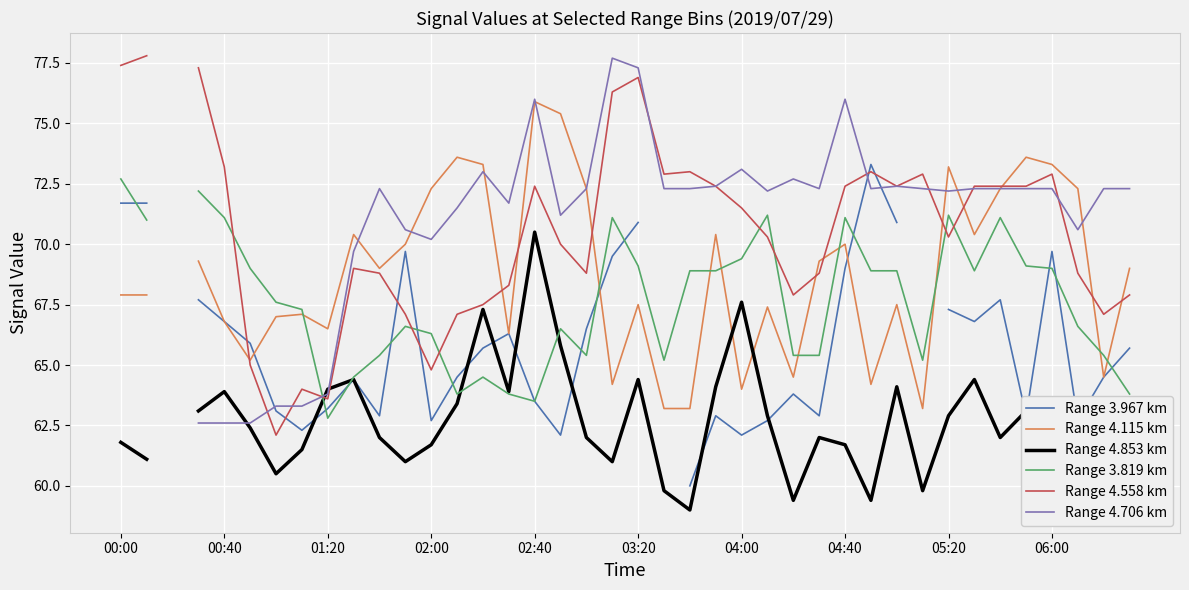

After their last crossing, which series has the higher values: Range 3.967 km or Range 3.819 km?

Range 3.967 km